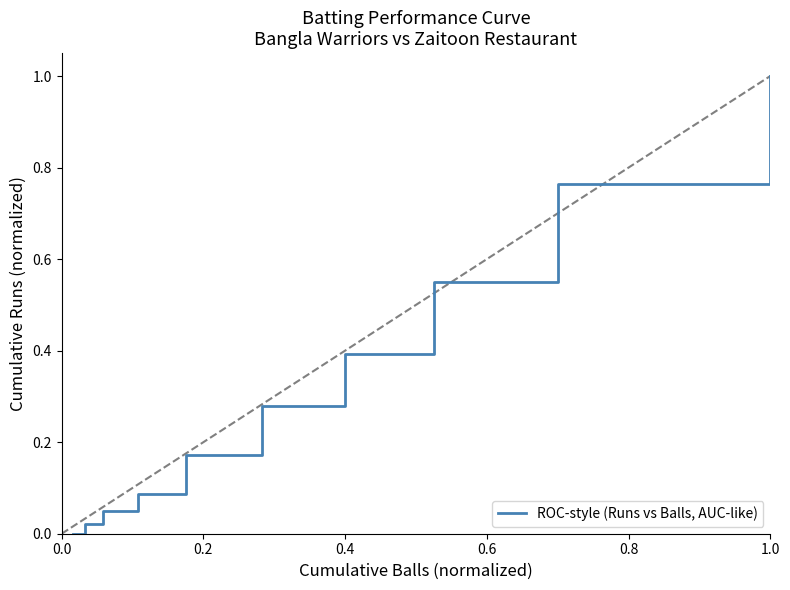

What is the greatest value displayed?

1.0